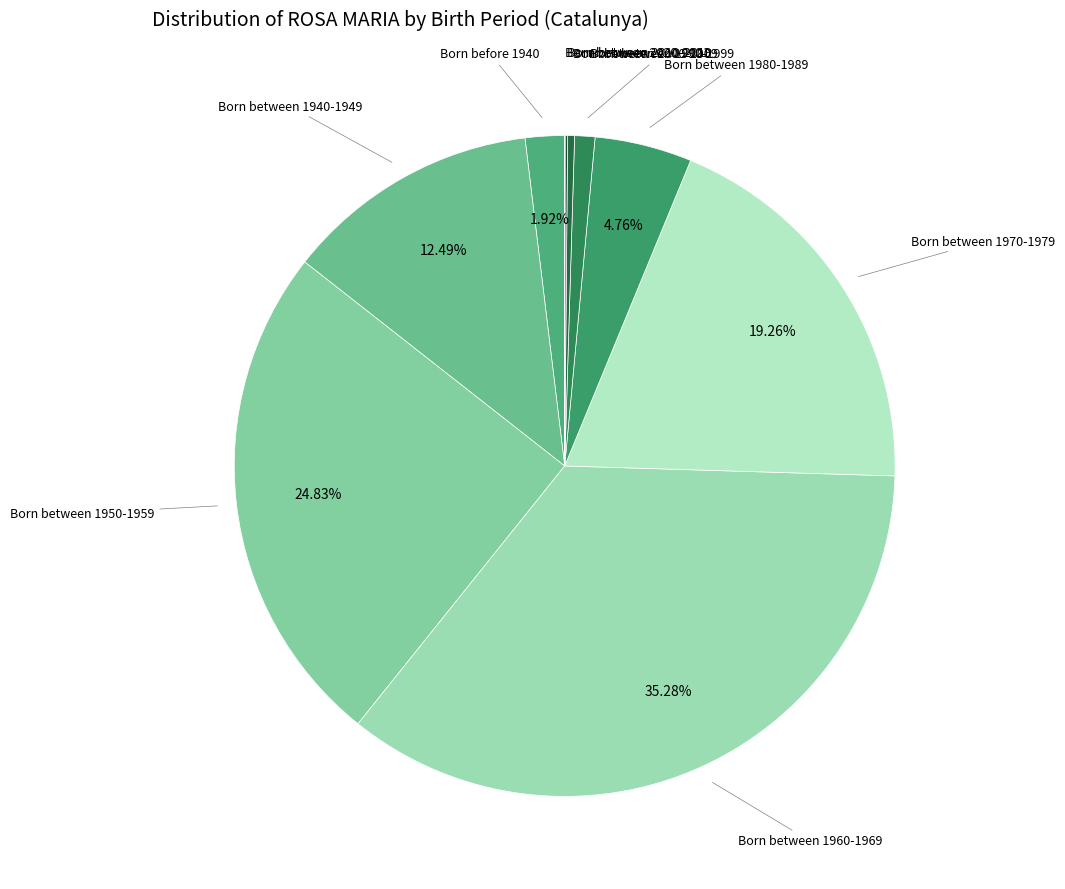

To the nearest percent, what is the average slice percentage?

10%